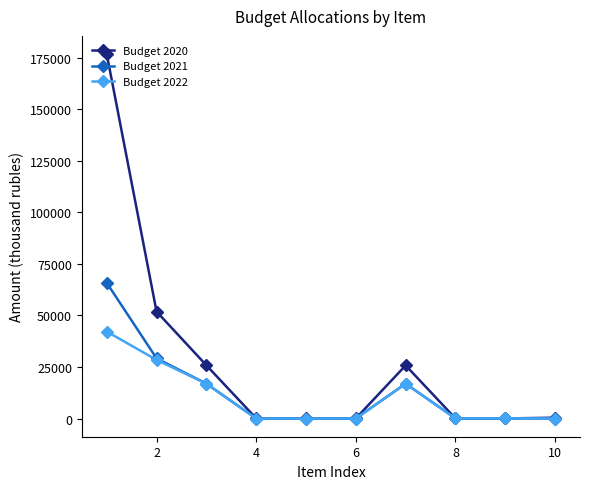

True or false: Budget 2020 has more than 0 interior local peaks.

True